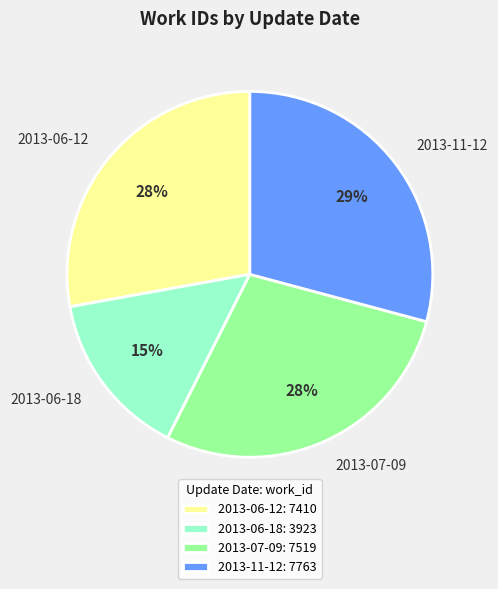

The 2013-06-12 slice represents 21% of the pie. True or false?

False